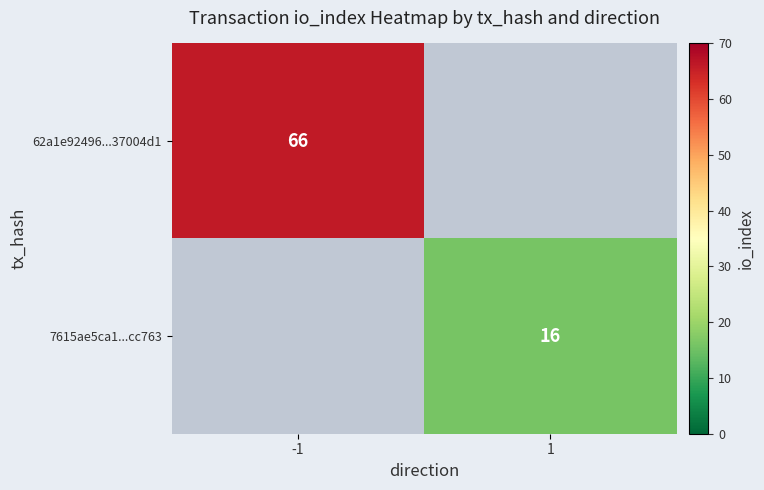

The value of 62a1e92496...37004d1 at -1 is 66. True or false?

True